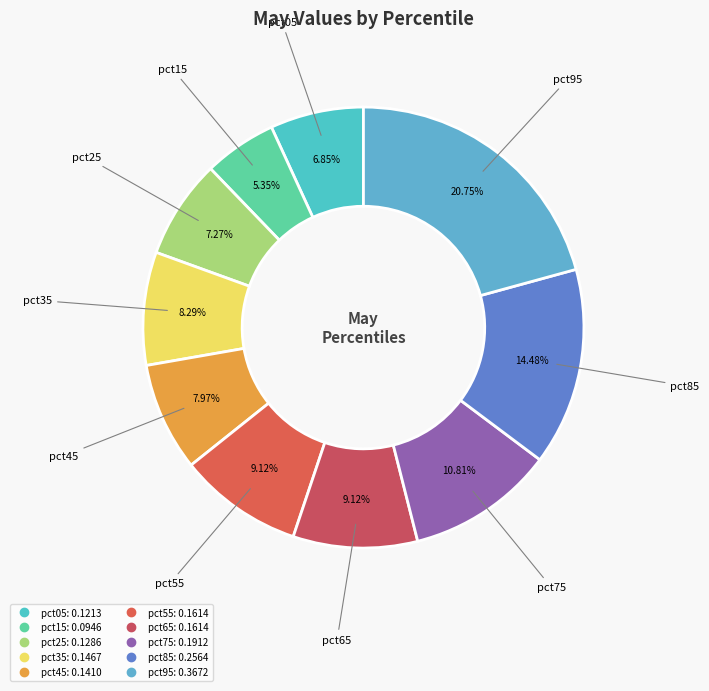

Is the sum of pct75 and pct05 greater than half?

No